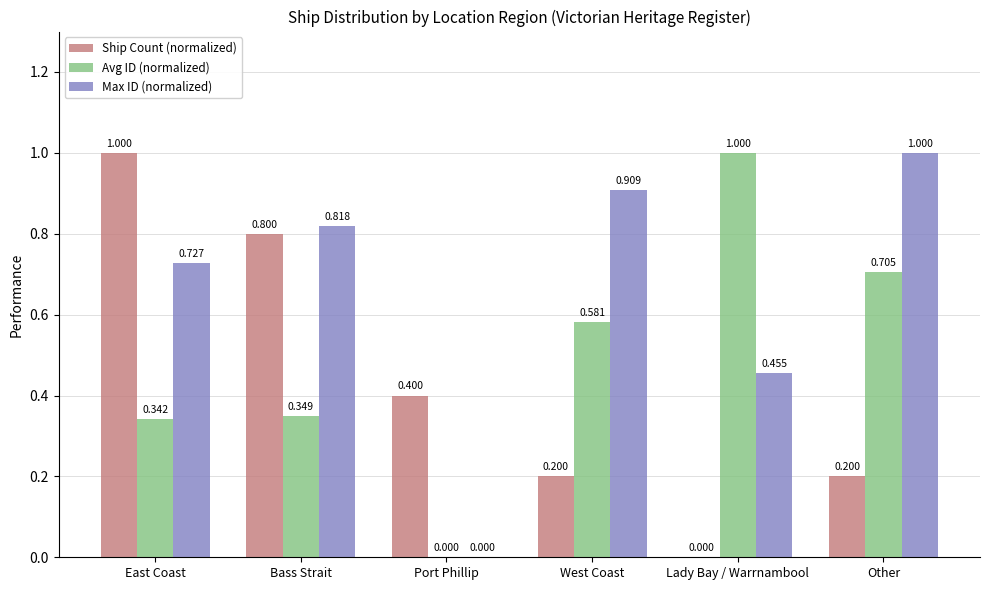

Which category has the highest value in the Ship Count (normalized) series?

East Coast